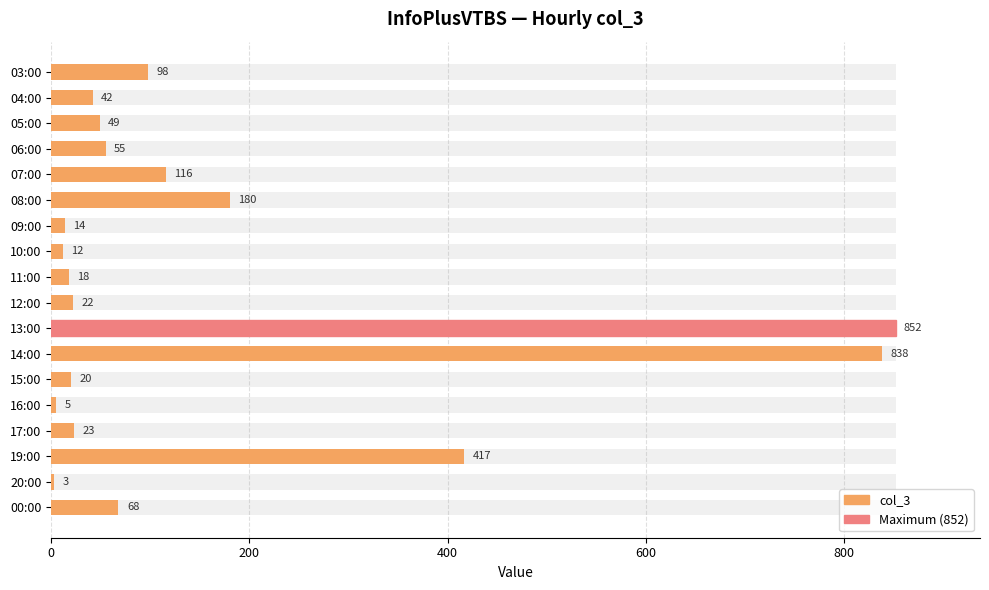

What is the difference between the maximum and minimum values?

849